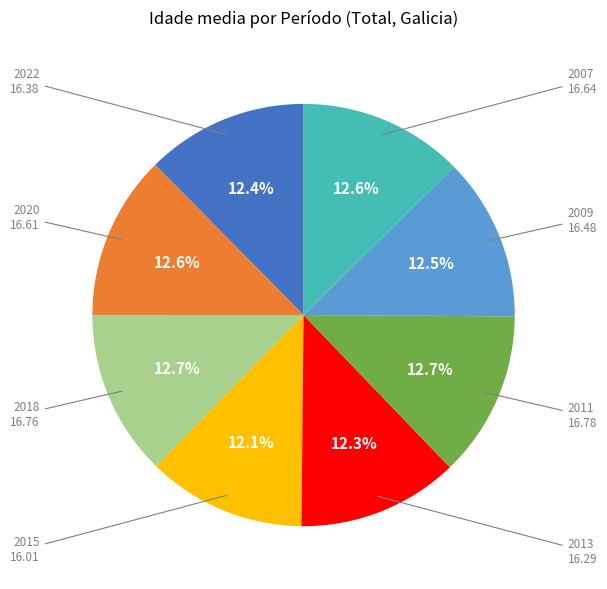

How many segments does this pie chart have?

8